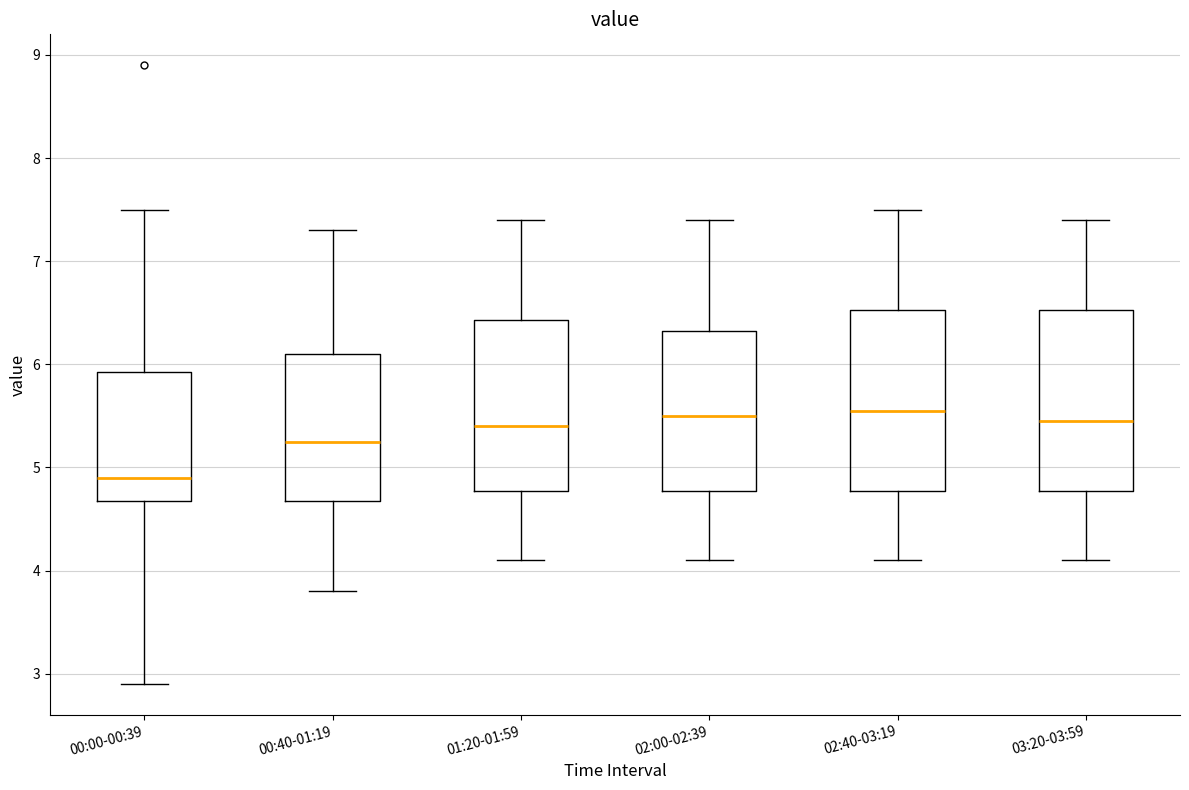

Reading left to right, transcribe this box plot: for each box, give where its median line is, the range the box spans, and where its two whiskers end, as read against the y-axis. The values are not printed on the chart, so give them approximately, as read against the axis.

00:00-00:39: median 4.9, box 4.7 to 5.9, whiskers 2.9 to 7.5
00:40-01:19: median 5.3, box 4.7 to 6.1, whiskers 3.8 to 7.3
01:20-01:59: median 5.4, box 4.8 to 6.4, whiskers 4.1 to 7.4
02:00-02:39: median 5.5, box 4.8 to 6.3, whiskers 4.1 to 7.4
02:40-03:19: median 5.6, box 4.8 to 6.5, whiskers 4.1 to 7.5
03:20-03:59: median 5.5, box 4.8 to 6.5, whiskers 4.1 to 7.4